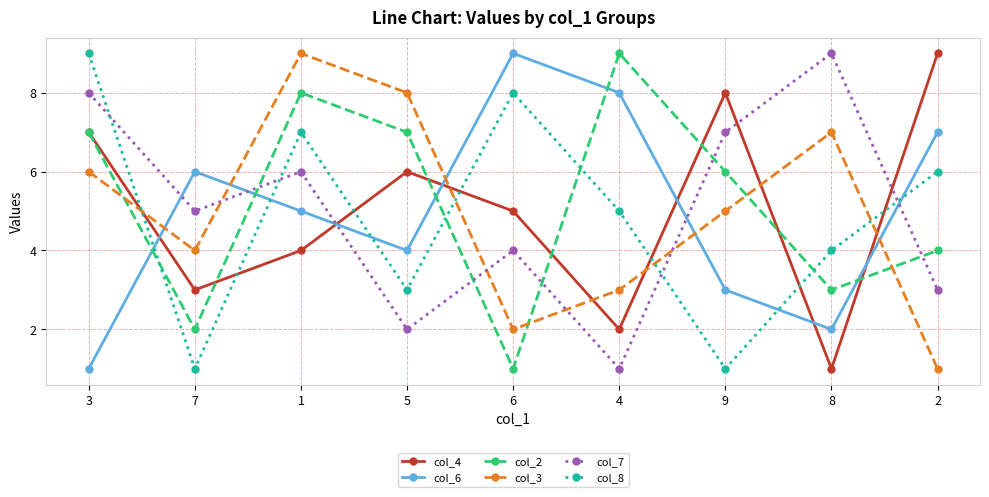

True or false: col_4 has a value of 4 at 5.

False